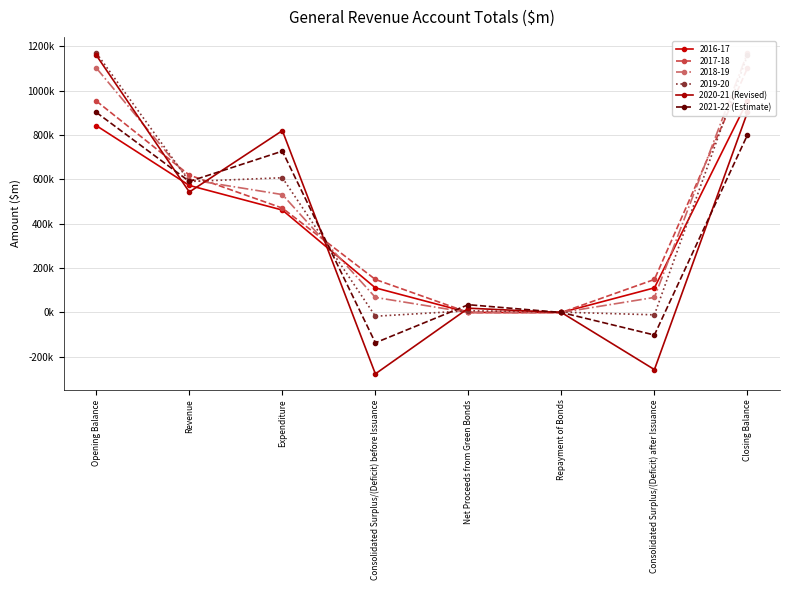

Between Closing Balance and Consolidated Surplus/(Deficit) after Issuance, which is larger?

Closing Balance